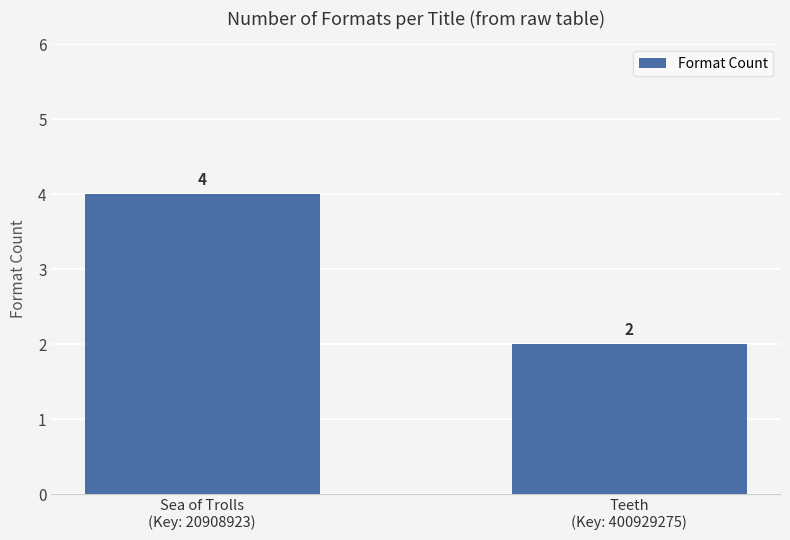

What is the value of the 1st bar from the left?

4